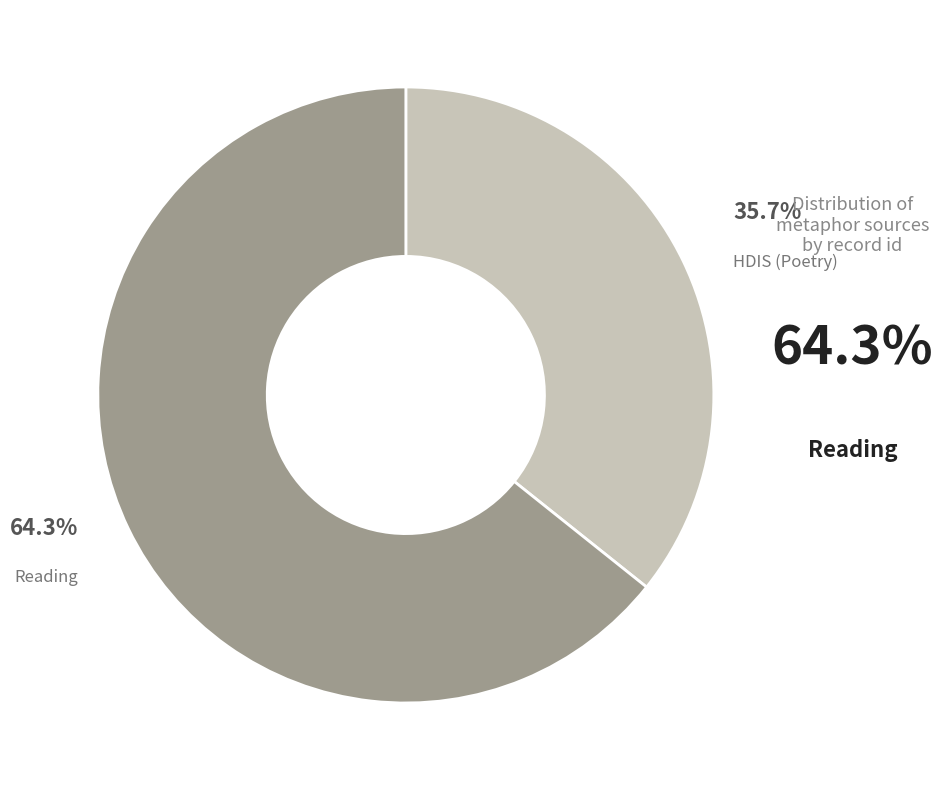

Which has a higher value, HDIS (Poetry) or Reading?

Reading